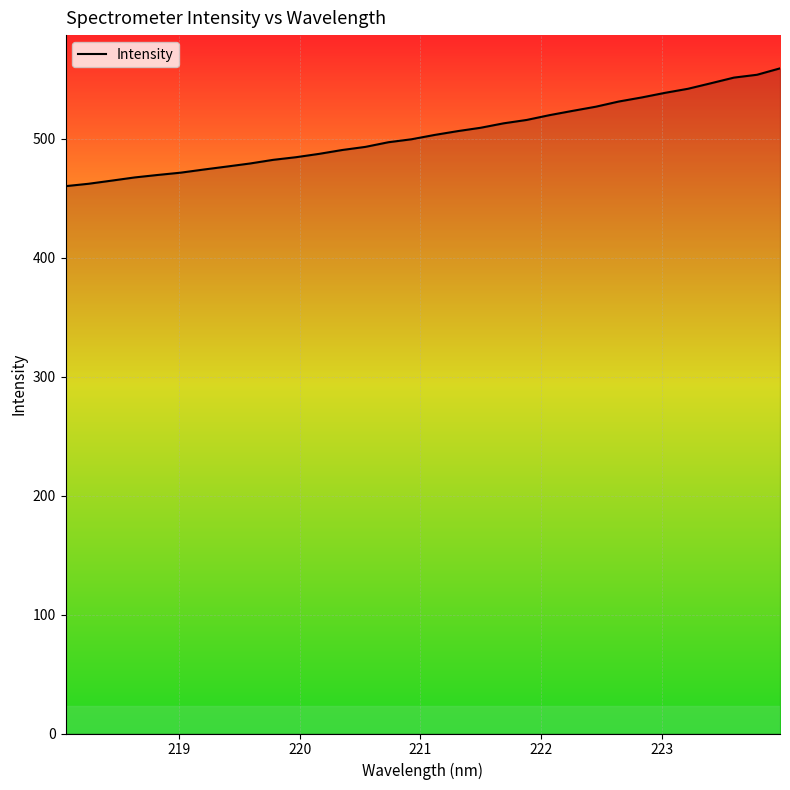

What is the smallest value displayed?

460.3